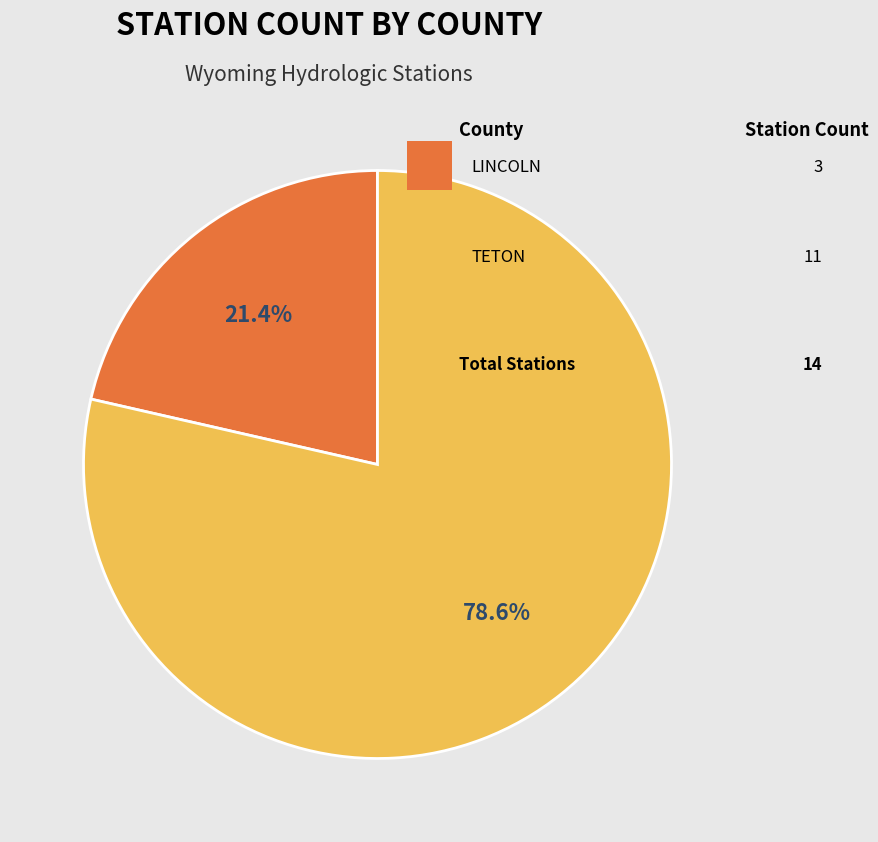

Is there any slice that represents more than half of the pie?

Yes